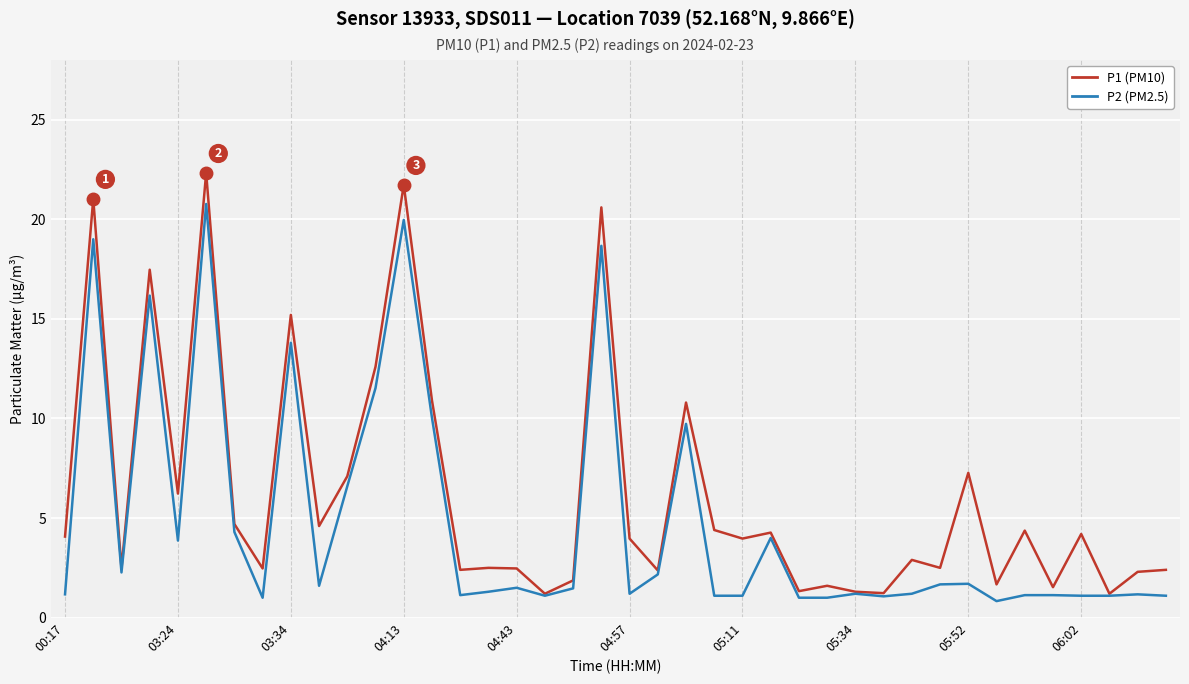

List the series in order of their peak value, lowest first.

P2 (PM2.5), P1 (PM10)